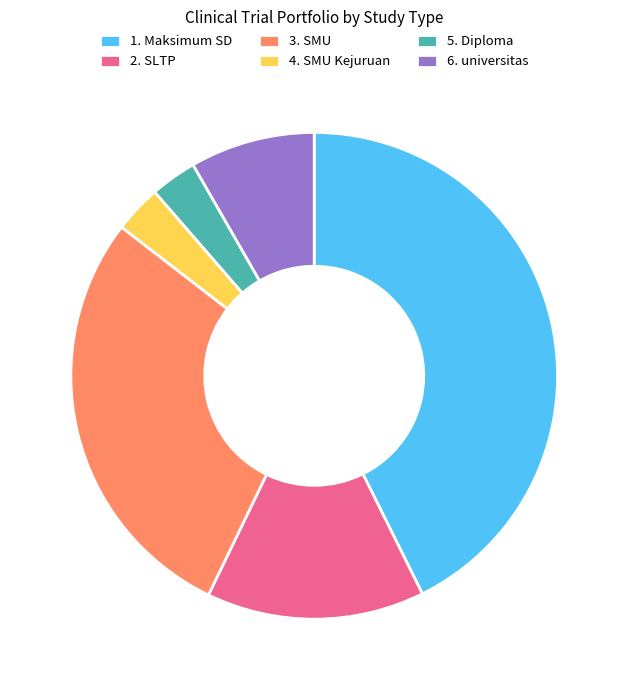

Count the number of slices in the pie.

6